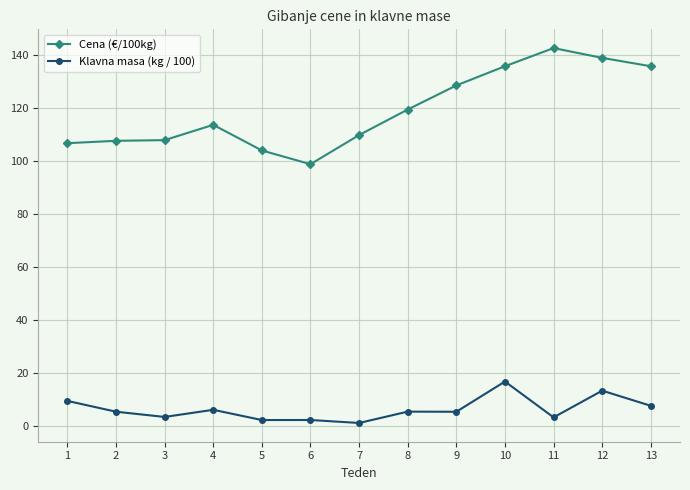

What are all the series names shown in the legend?

Cena (€/100kg), Klavna masa (kg / 100)